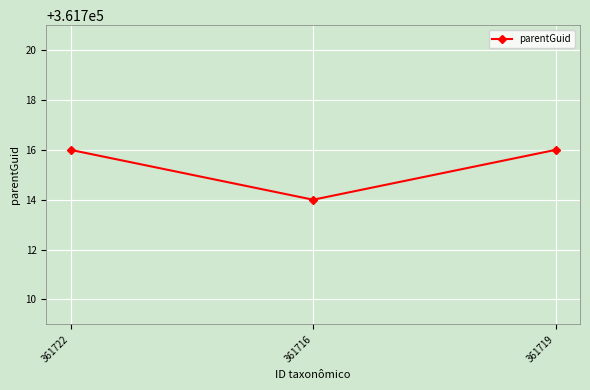

What position from the left is 361722?

1